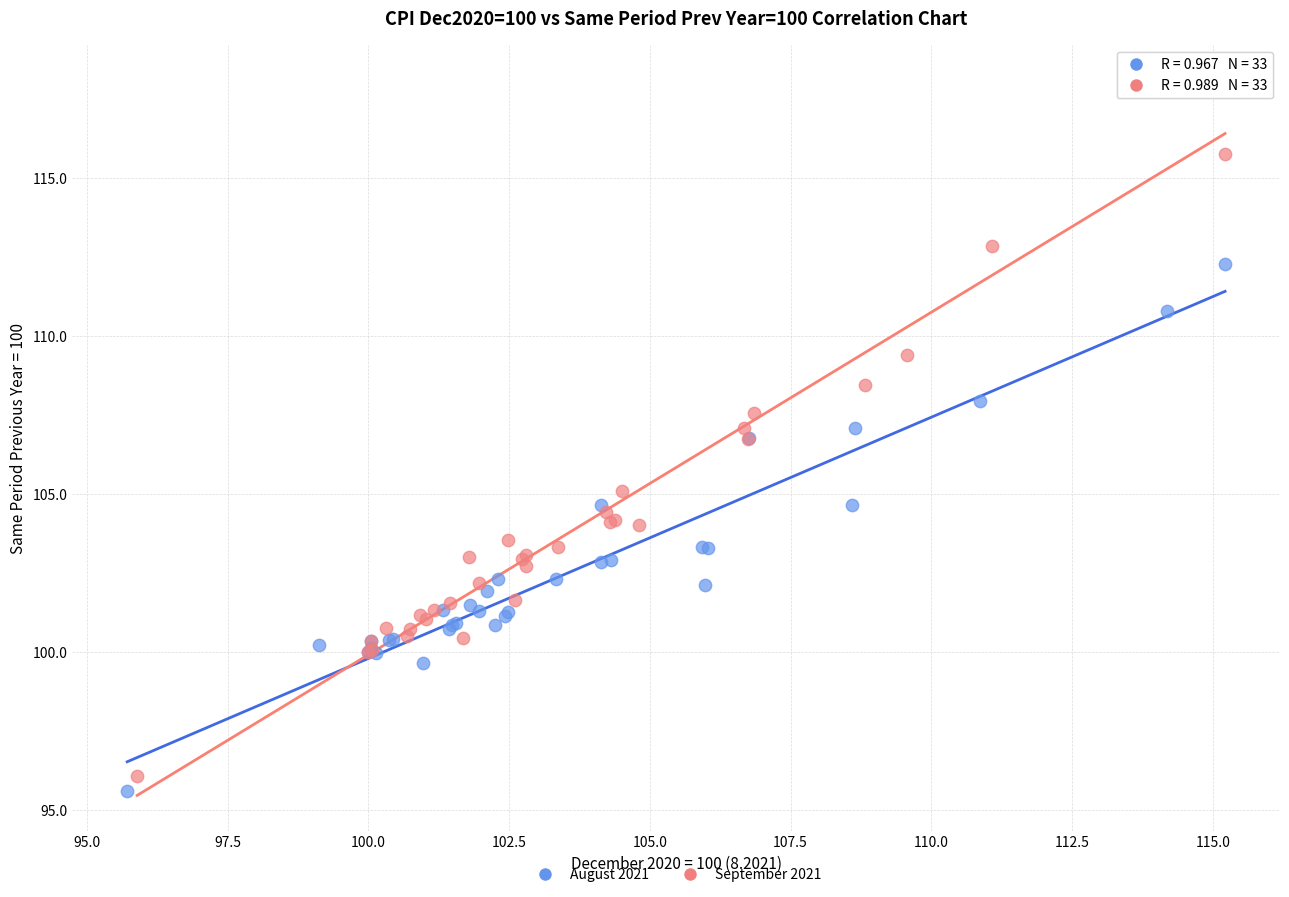

What are all the series names shown in the legend?

August 2021, September 2021